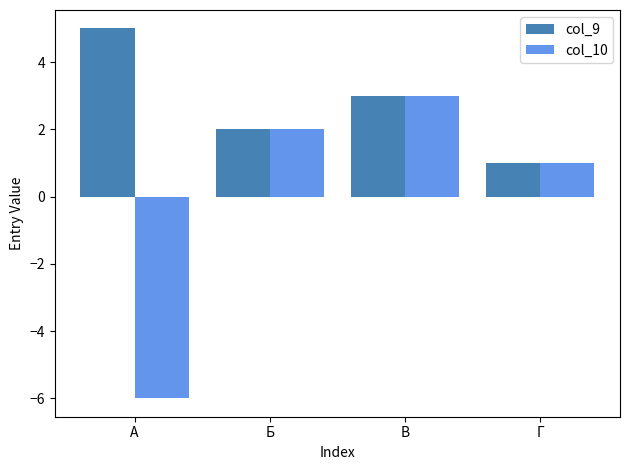

What is the label of the 4th bar from the right?

А